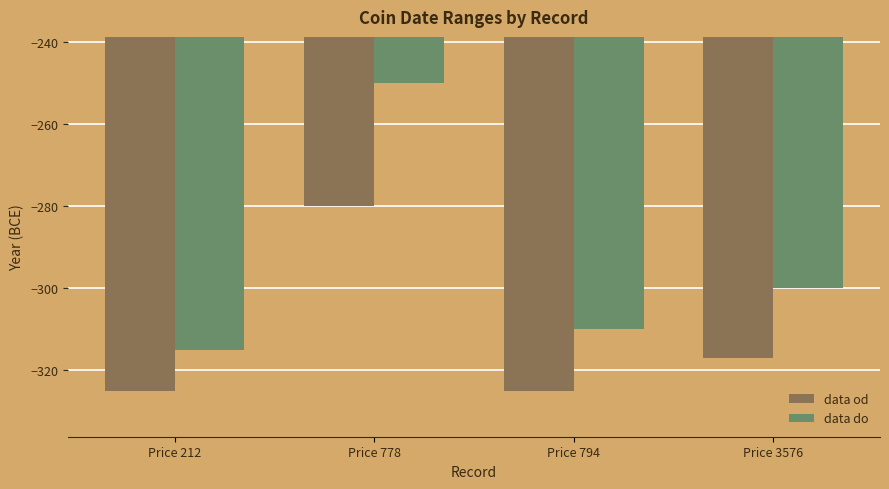

At which label is data od closest to -302?

Price 3576